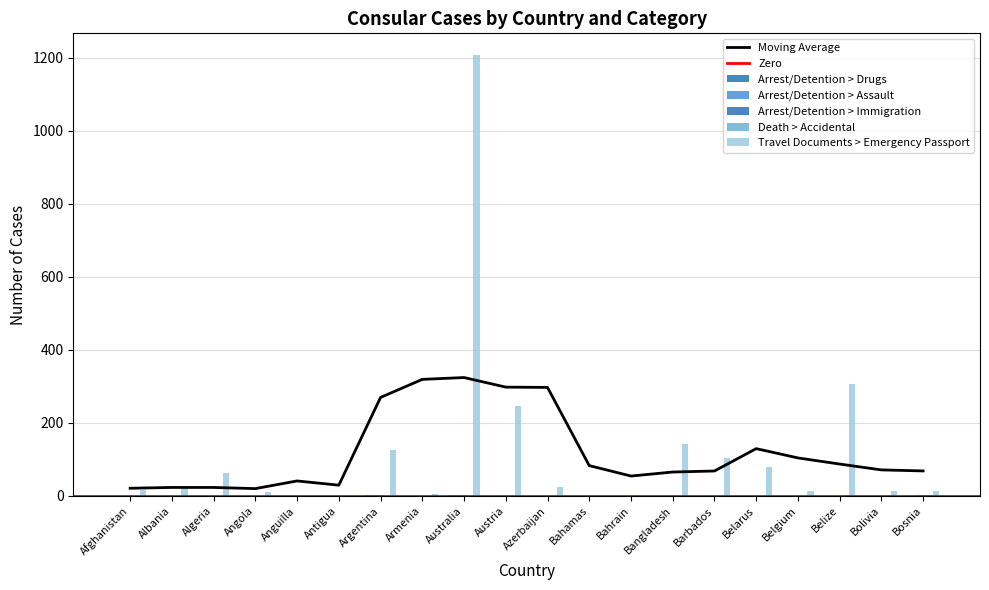

Which series has the largest total across all categories?

Travel Documents > Emergency Passport